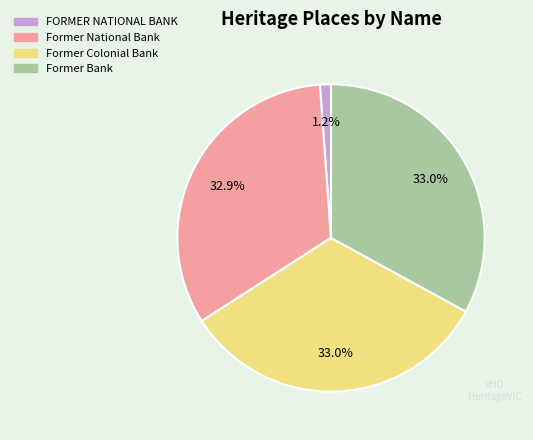

To the nearest percent, what is the difference between the largest and smallest slice percentages?

32%